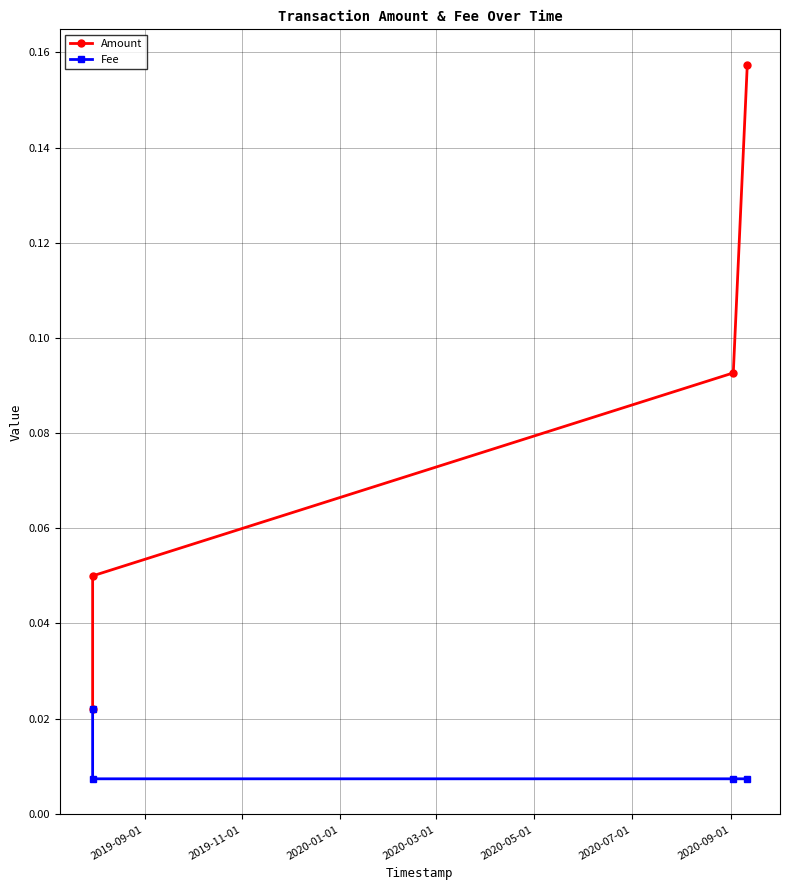

Rank the series by their maximum value, from highest to lowest.

Amount, Fee